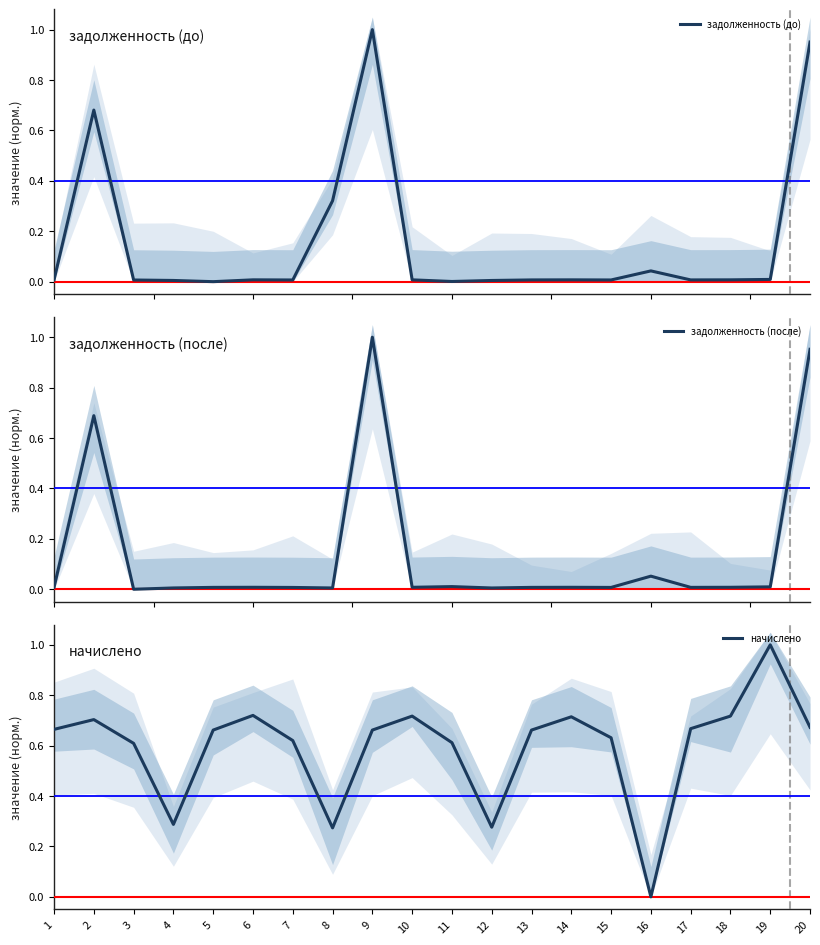

Between 8 and 9, which is larger?

9